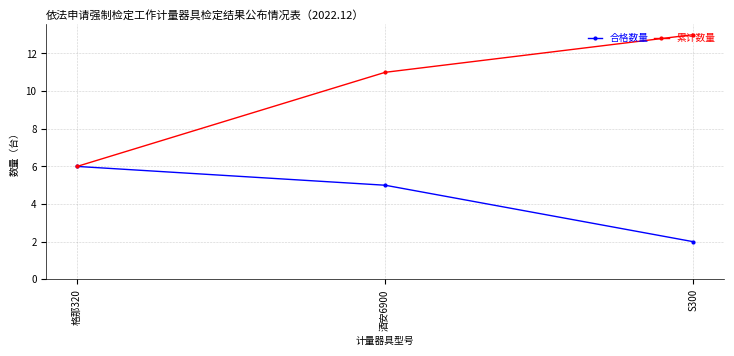

How many categories are shown in the chart?

3